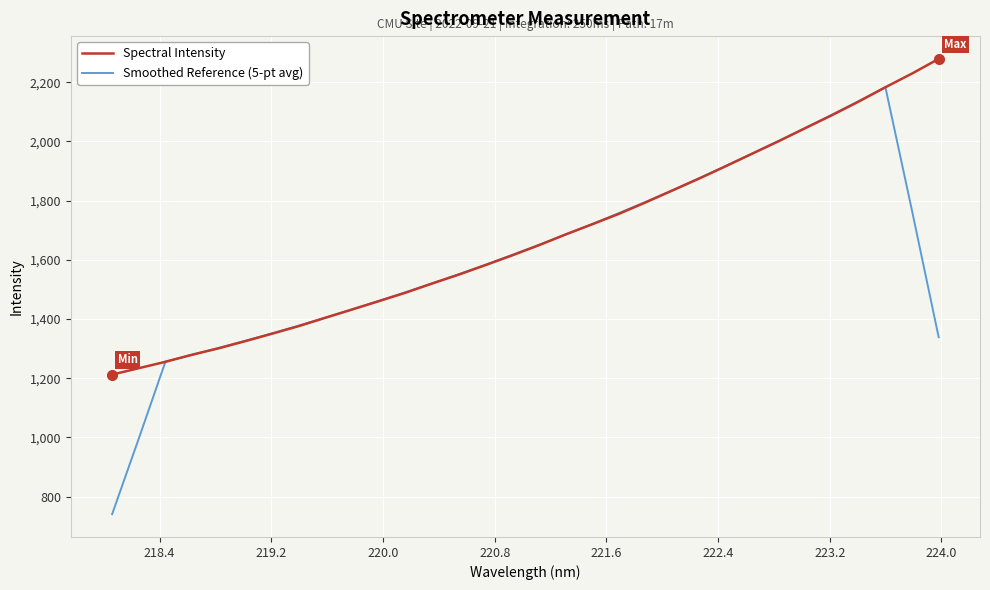

What are all the series names shown in the legend?

Spectral Intensity, Smoothed Reference (5-pt avg)